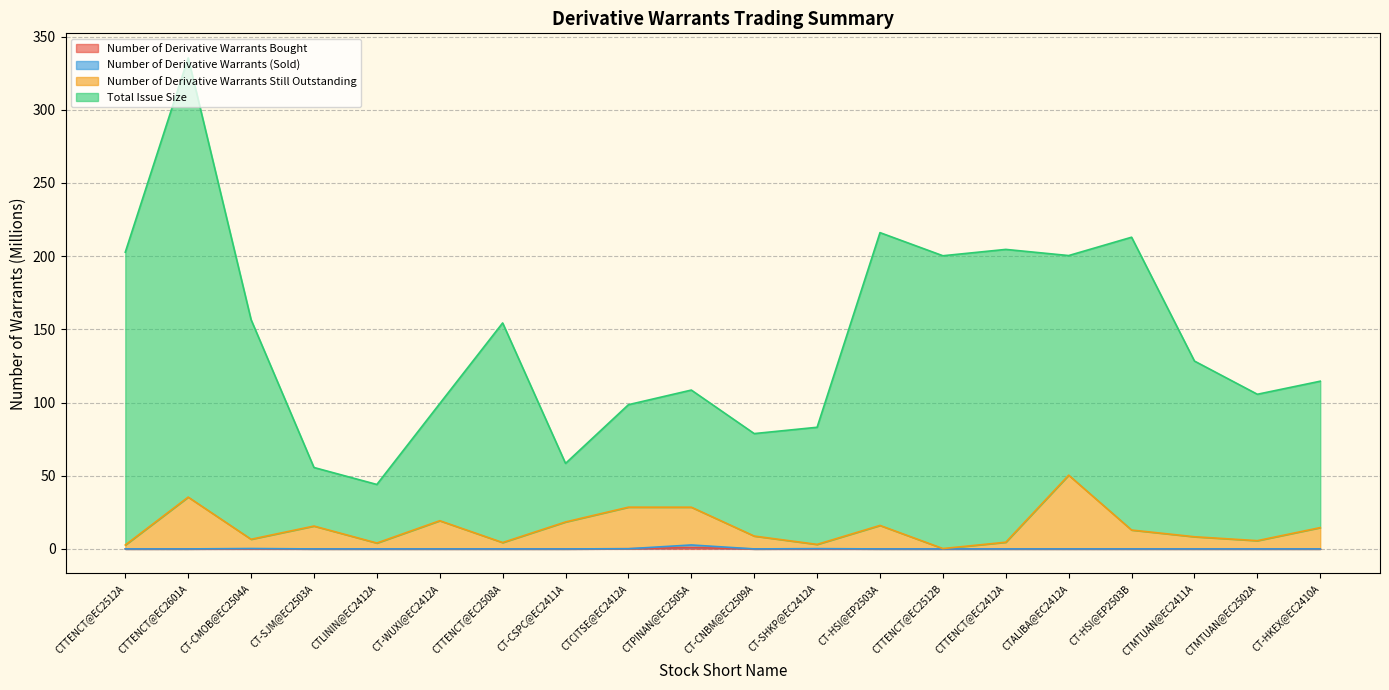

Which category has the highest value in the Total Issue Size series?

CTTENCT@EC2601A